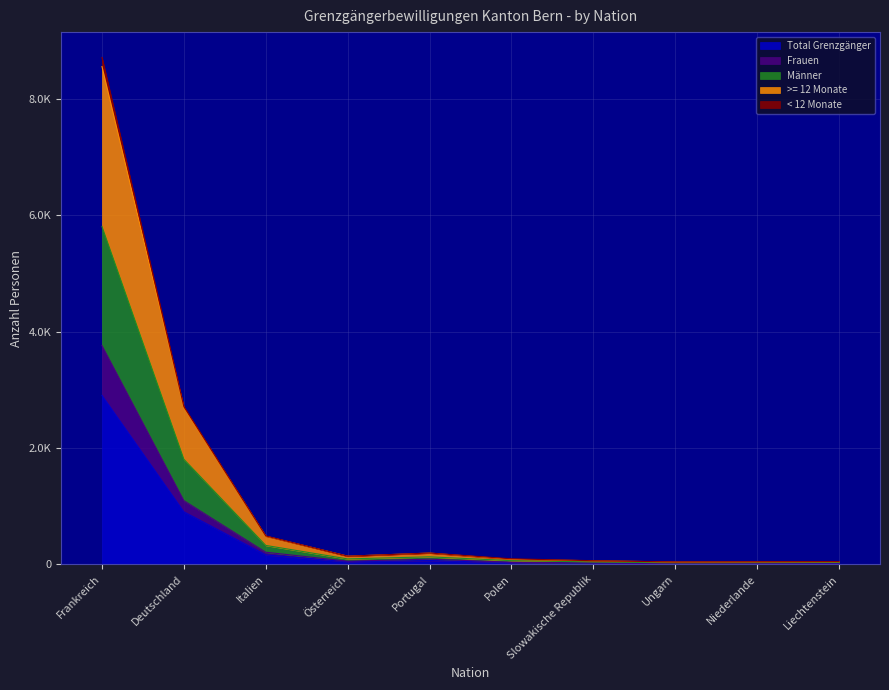

At which category is the sum across all series the highest?

Frankreich